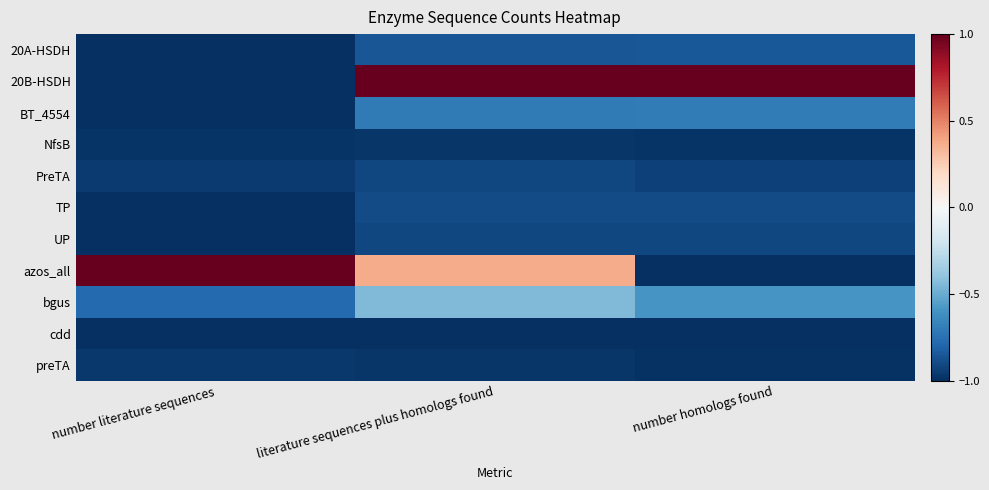

Which series has the largest range (max minus min)?

azos_all